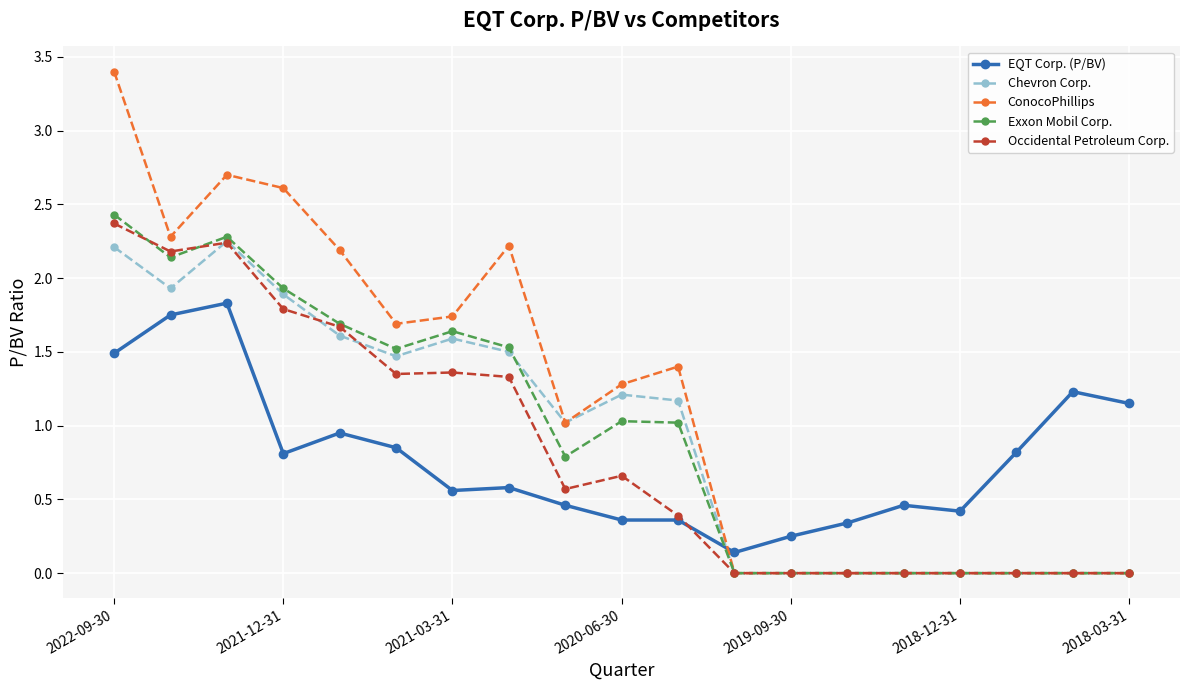

List the series in order of their peak value, lowest first.

EQT Corp. (P/BV), Chevron Corp., Occidental Petroleum Corp., Exxon Mobil Corp., ConocoPhillips